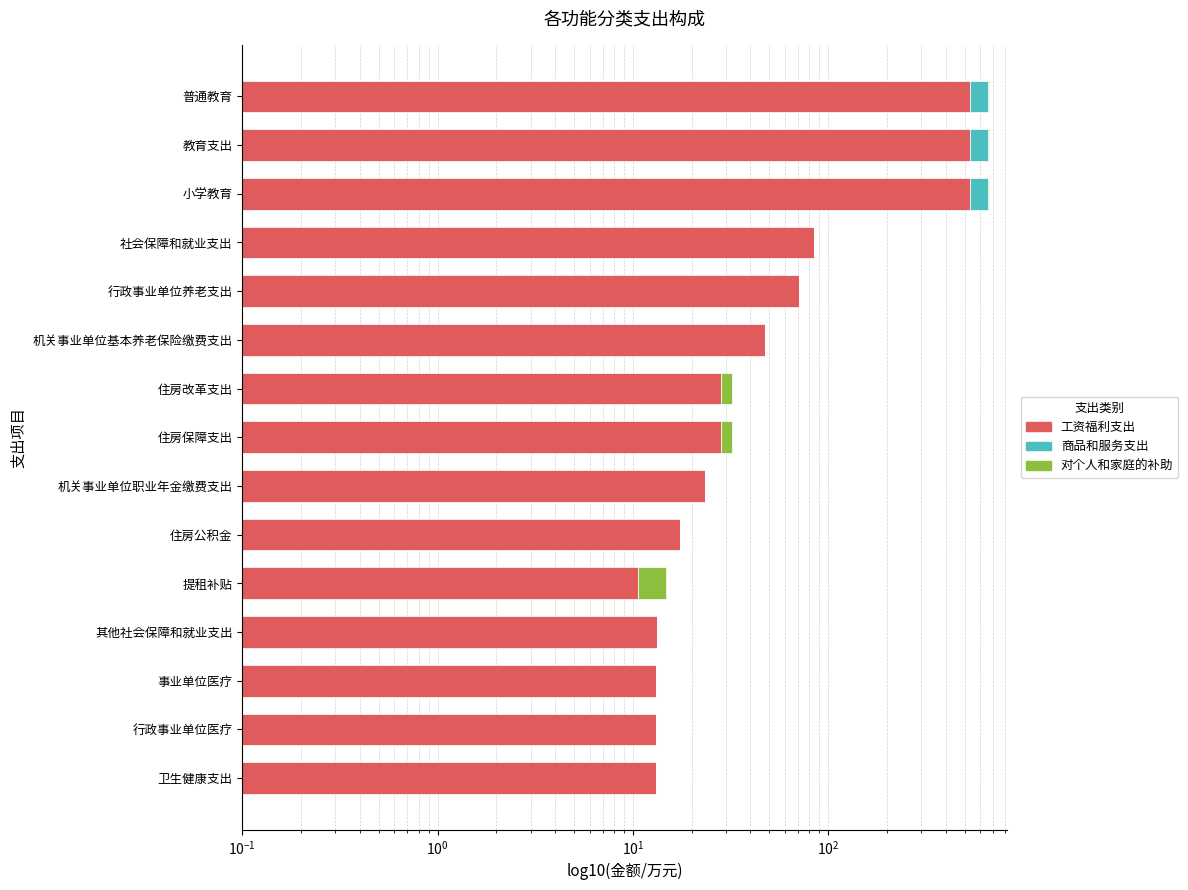

The 工资福利支出 series shows 9.3 at 住房公积金. True or false?

False